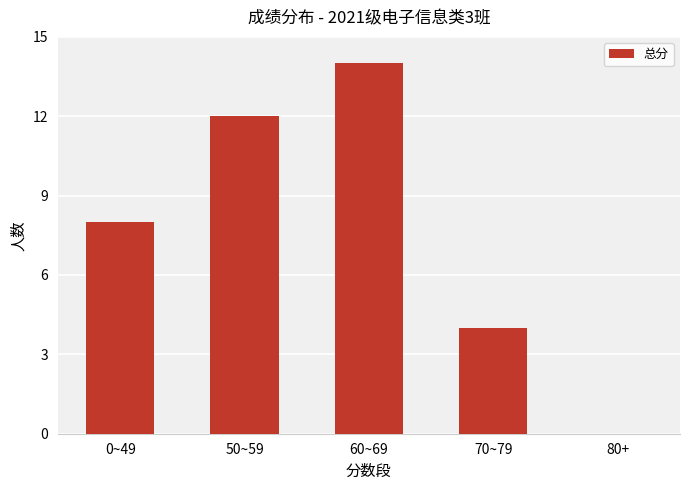

How many values are between 4 and 12?

3